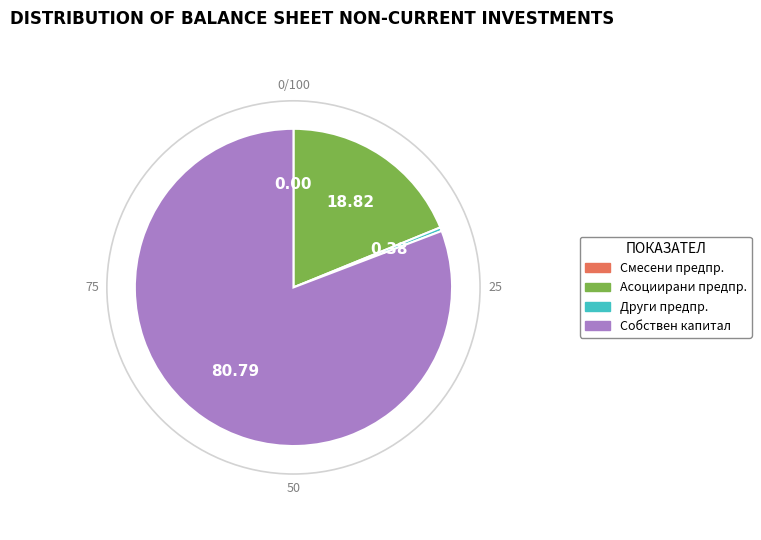

Is there any slice that represents more than half of the pie?

Yes